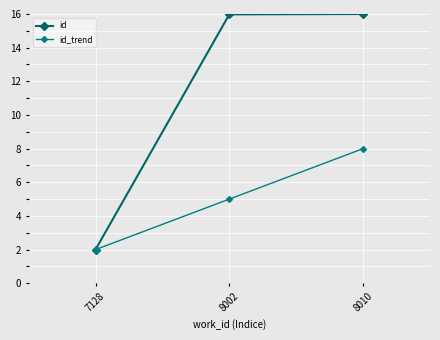

Is this an area chart (filled region under the line)?

No